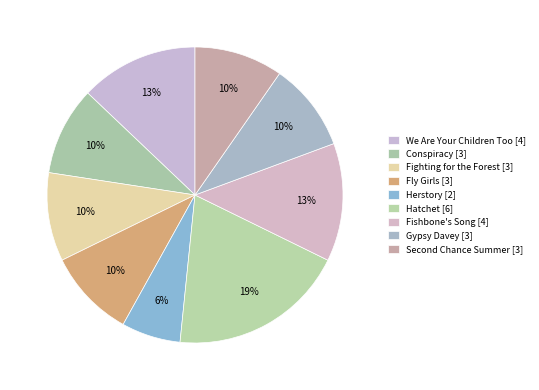

Does Fly Girls account for over 50% of the chart?

No